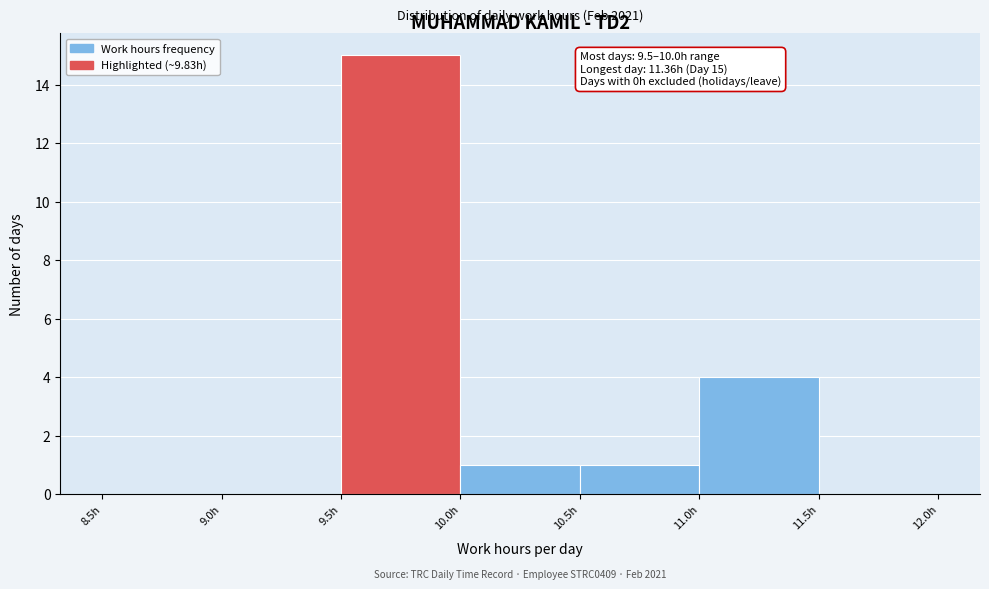

Over which range of the x-axis is the bar tallest?

9.5 to 10.0